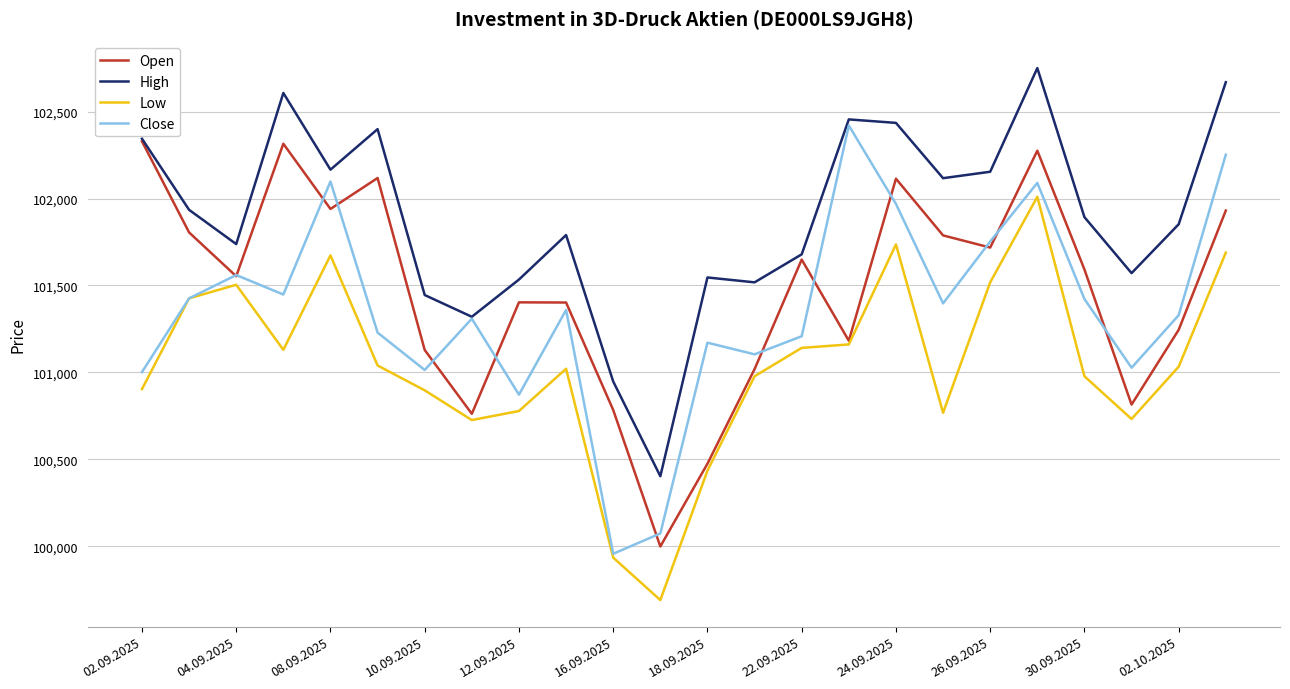

True or false: High and Low intersect in this chart.

False